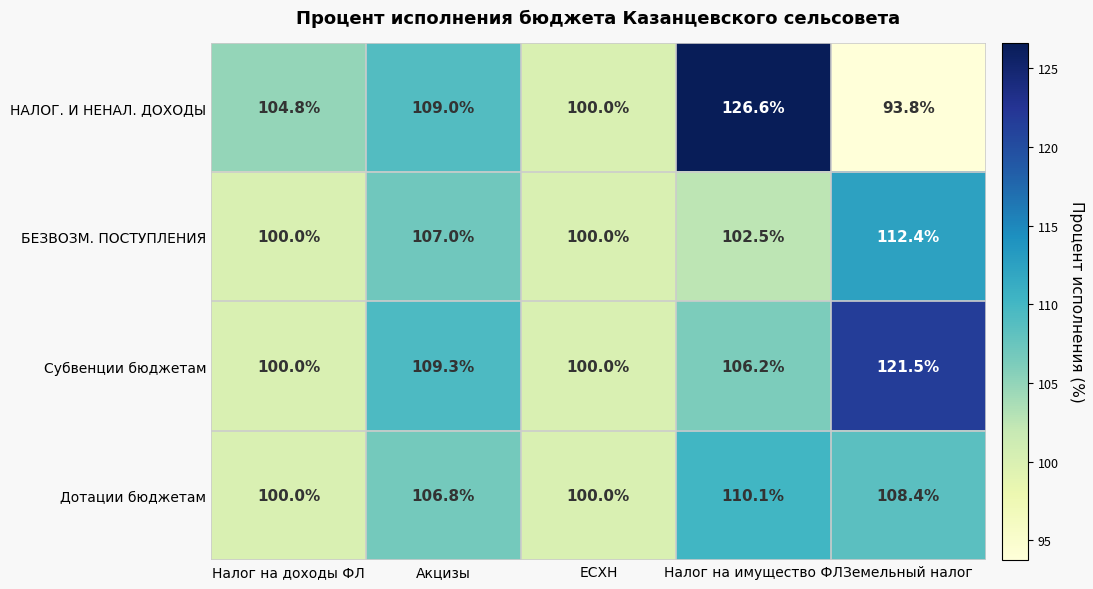

What is the sum of all БЕЗВОЗМ. ПОСТУПЛЕНИЯ values?

521.9